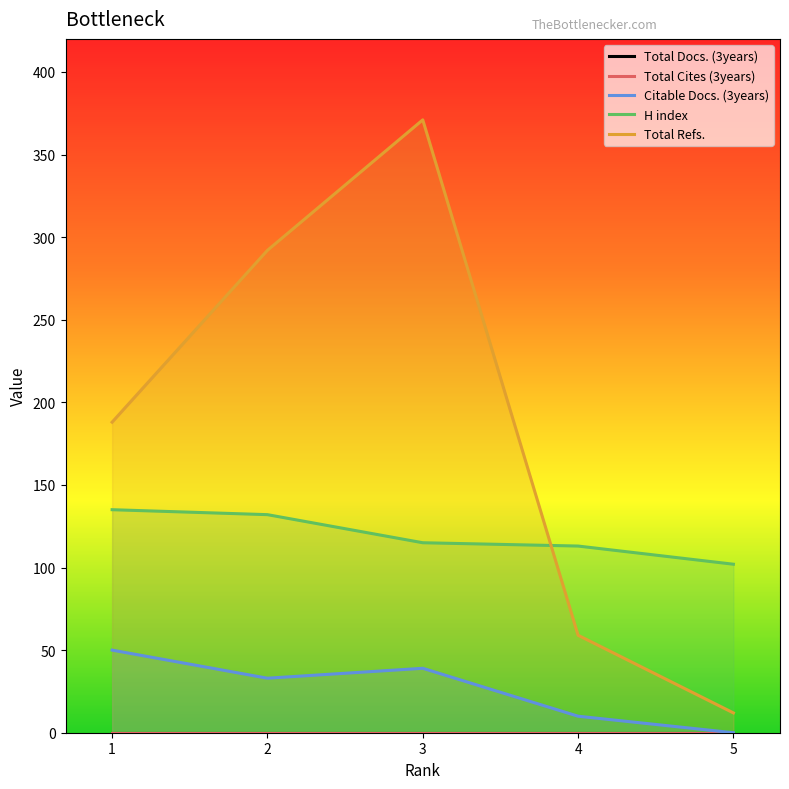

Between 2 and 1, which is larger?

2